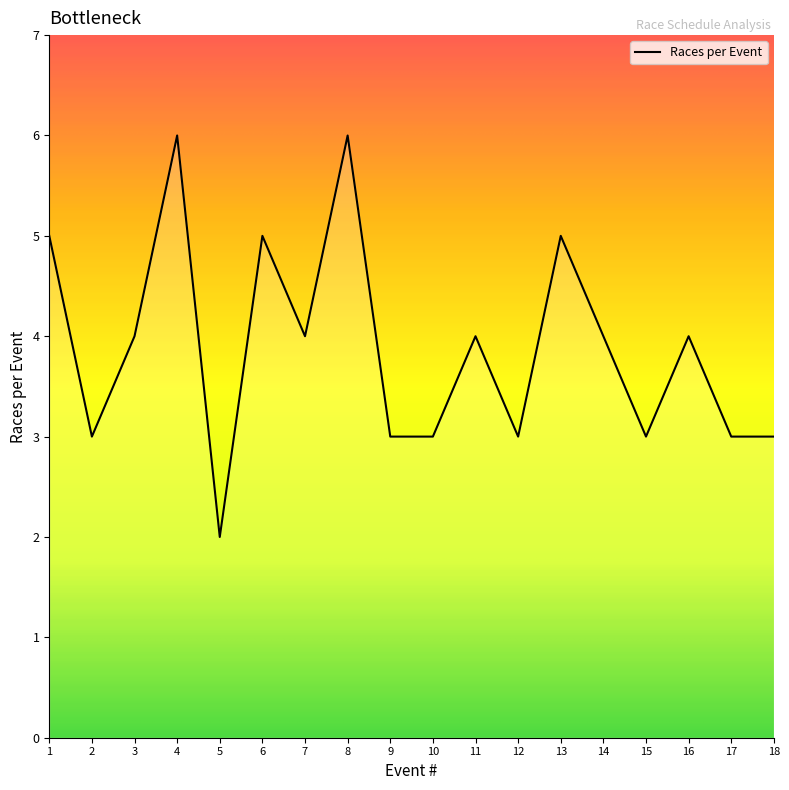

What is the approximate value at 10?

3